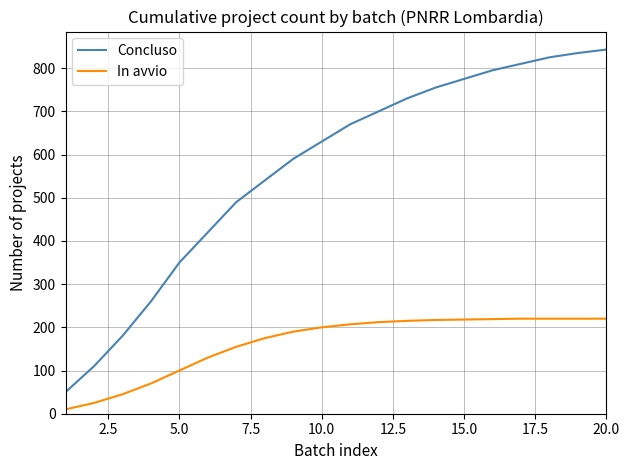

List the series in order of their peak value, highest first.

Concluso, In avvio